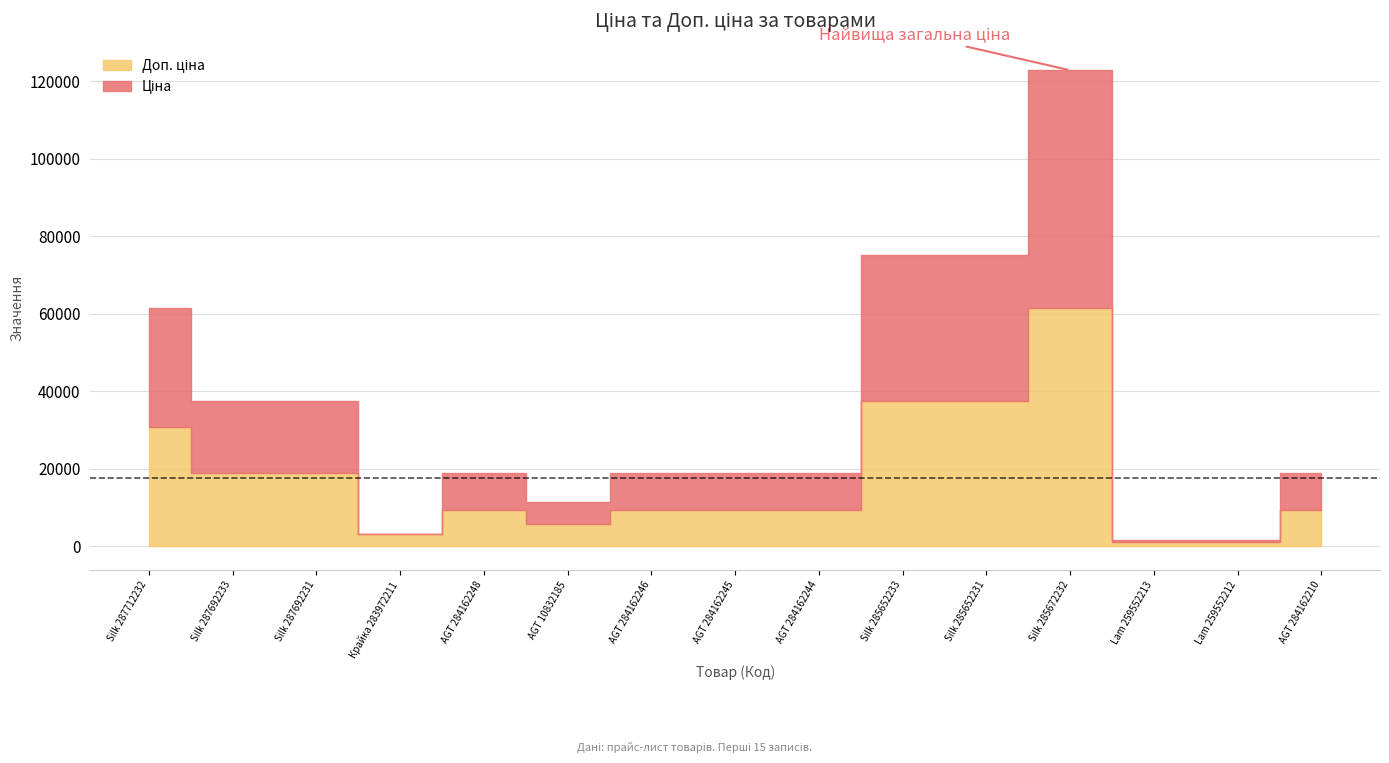

True or false: Доп. ціна has more than 2 interior local peaks.

False